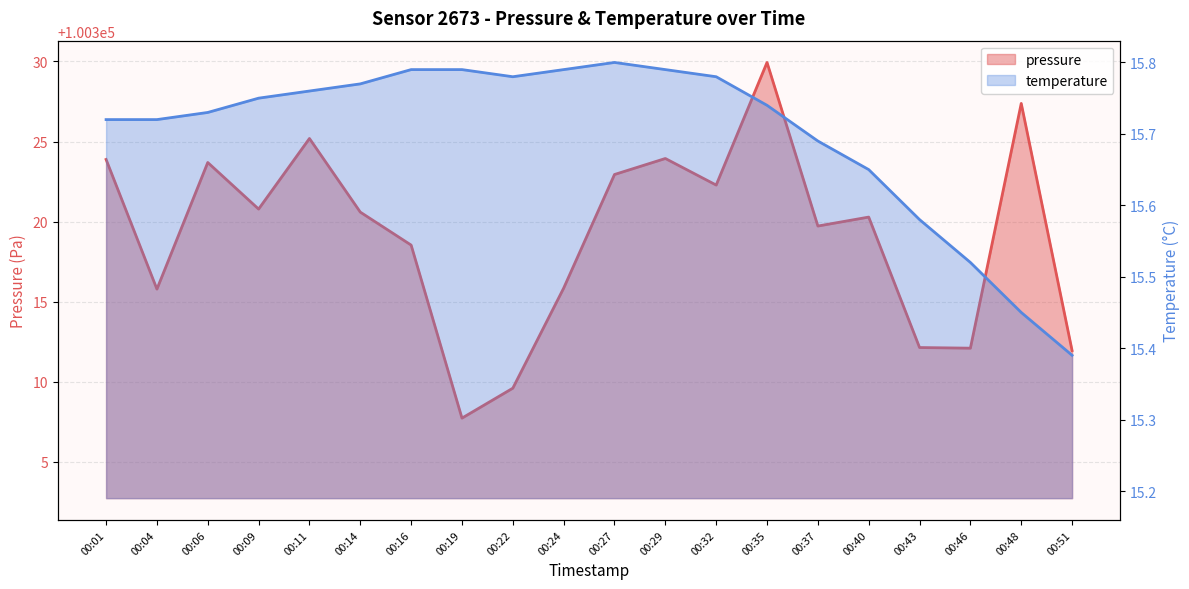

Reading left to right, what are all the values shown in this chart?

pressure: 100323.9	100315.8	100323.7	100320.8	100325.2	100320.6	100318.5	100307.7	100309.6	100315.8	100322.9	100323.9	100322.3	100329.9	100319.7	100320.3	100312.1	100312.1	100327.4	100311.9
temperature: 15.7	15.7	15.7	15.8	15.8	15.8	15.8	15.8	15.8	15.8	15.8	15.8	15.8	15.7	15.7	15.7	15.6	15.5	15.4	15.4